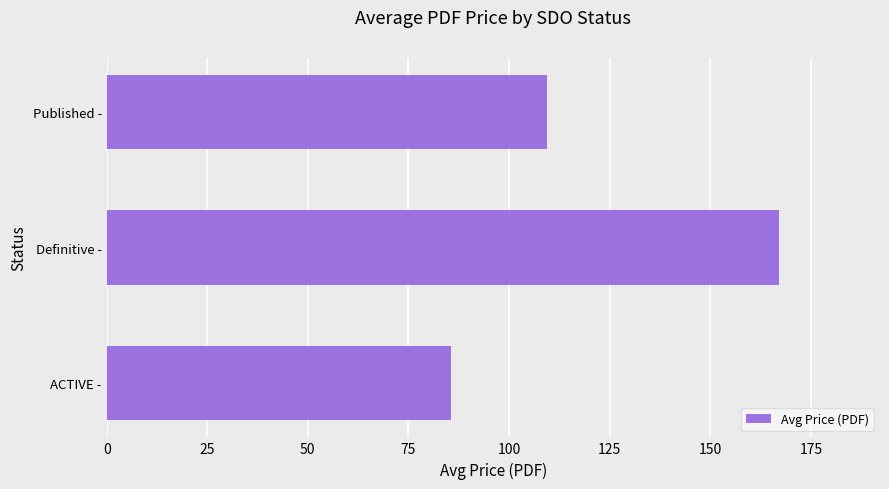

True or false: the data shows 109.3 at Published -.

True